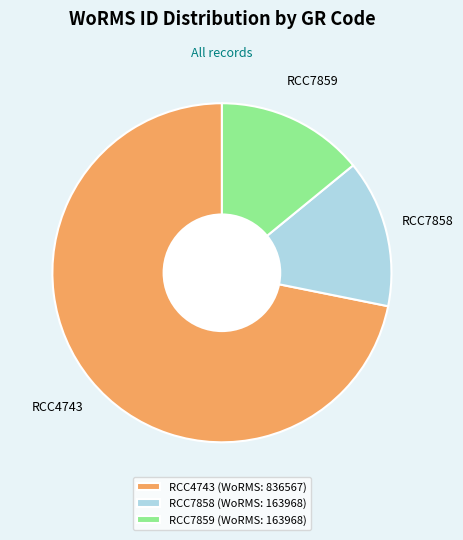

Between RCC4743 (WoRMS: 836567) and RCC7859 (WoRMS: 163968), which is larger?

RCC4743 (WoRMS: 836567)